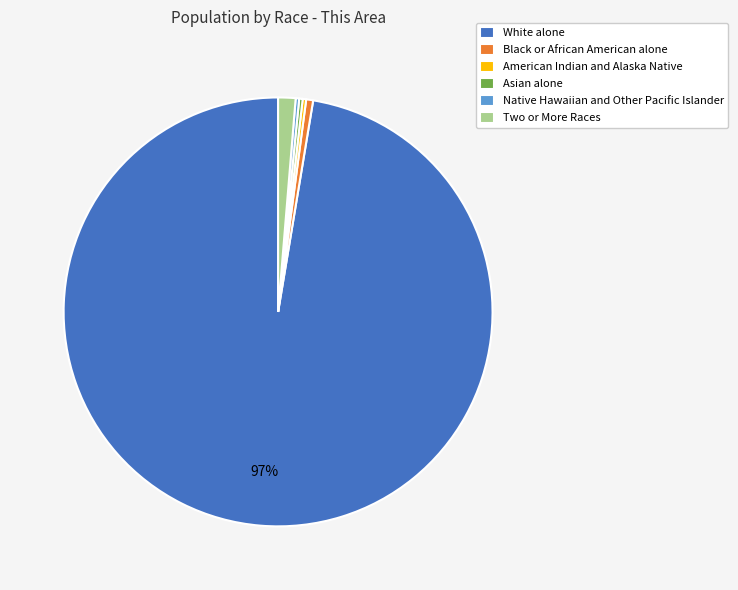

Which slice represents more than half of the pie?

White alone